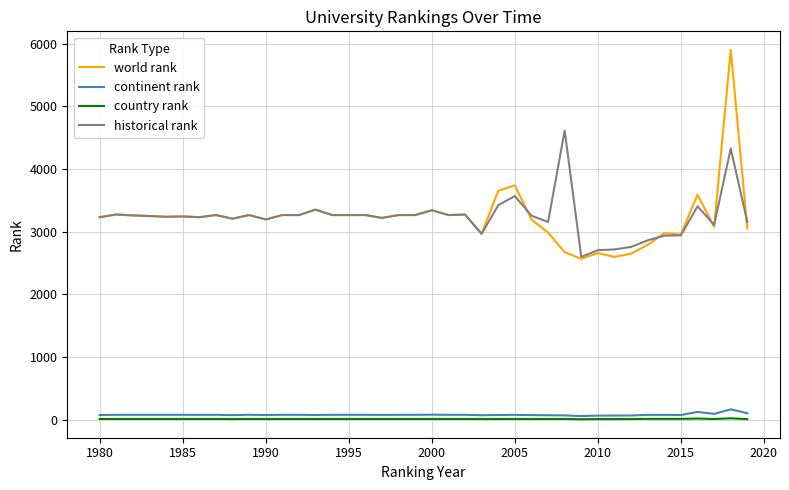

What is the maximum value shown in the chart?

5901